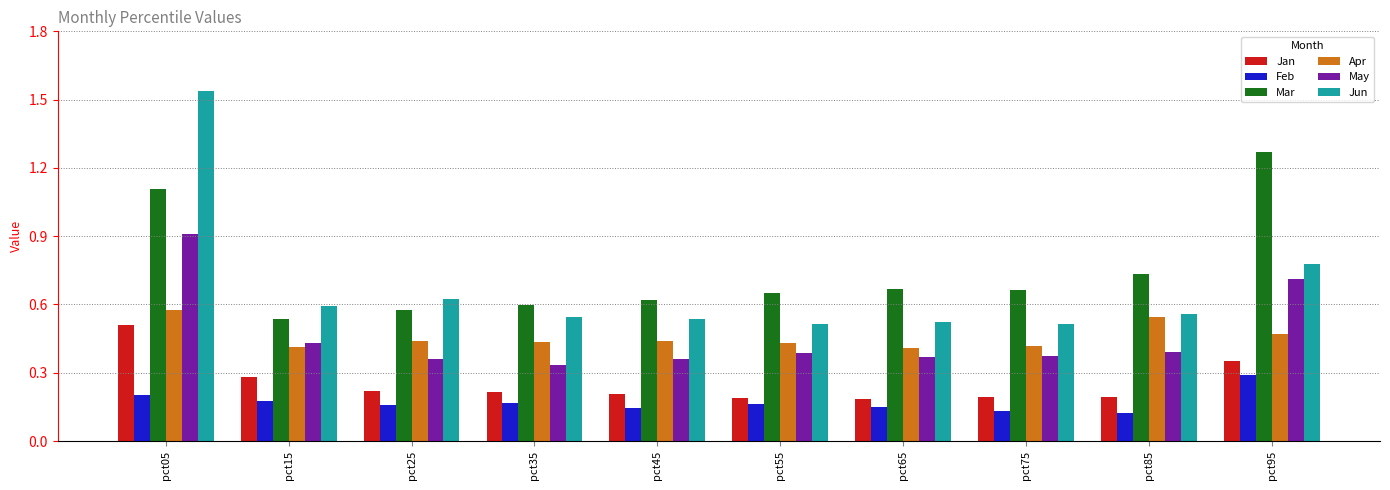

Count the May values in the range 0 to 1.

10